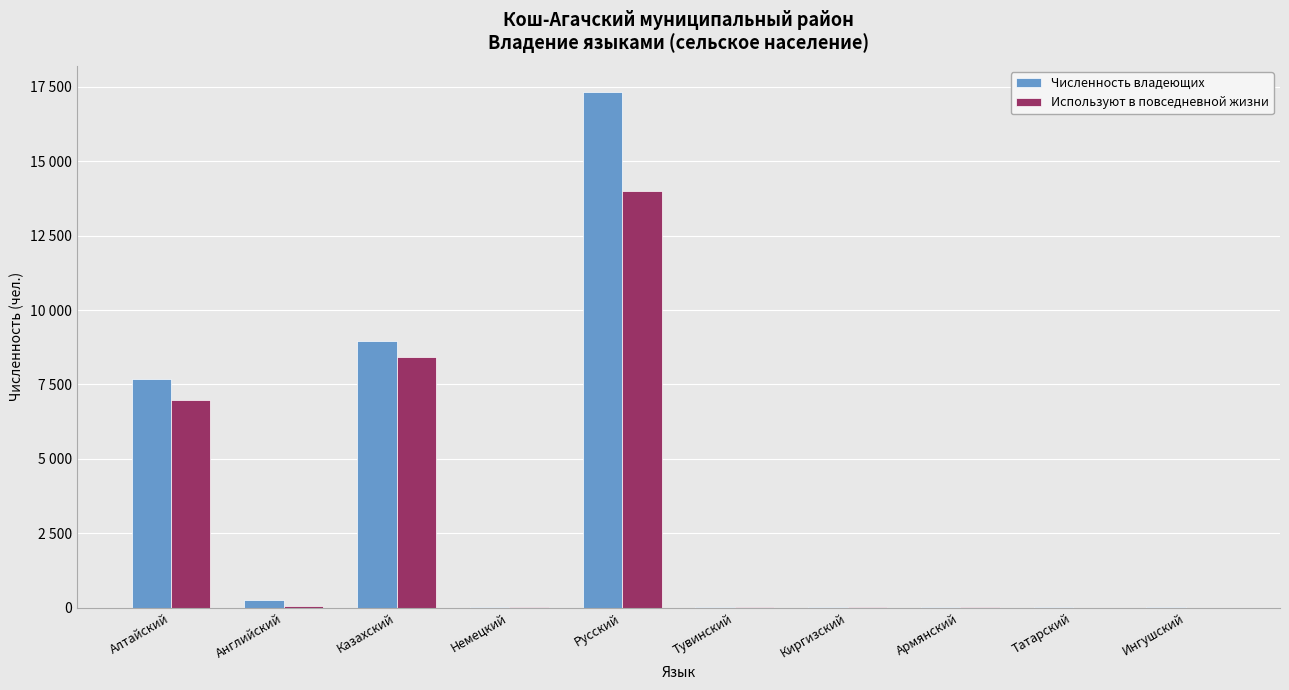

Which has a higher value, Алтайский or Армянский?

Алтайский